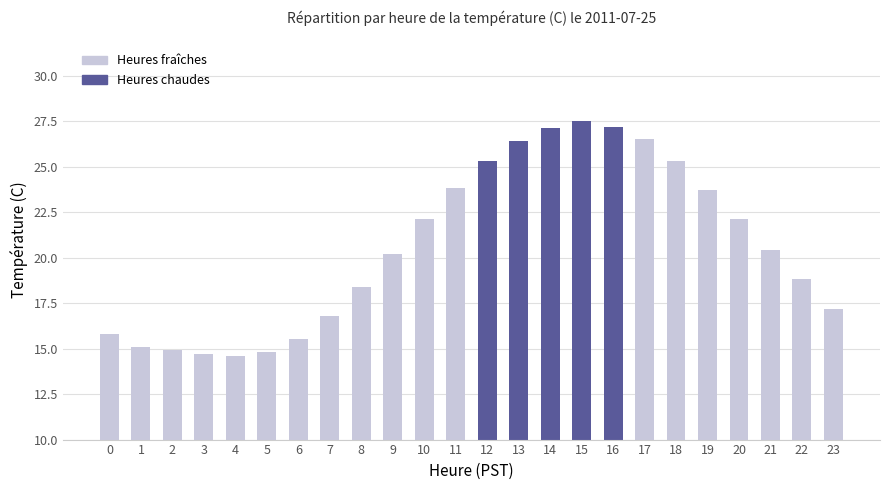

What is the sum of the values at 0 and 1?

30.9